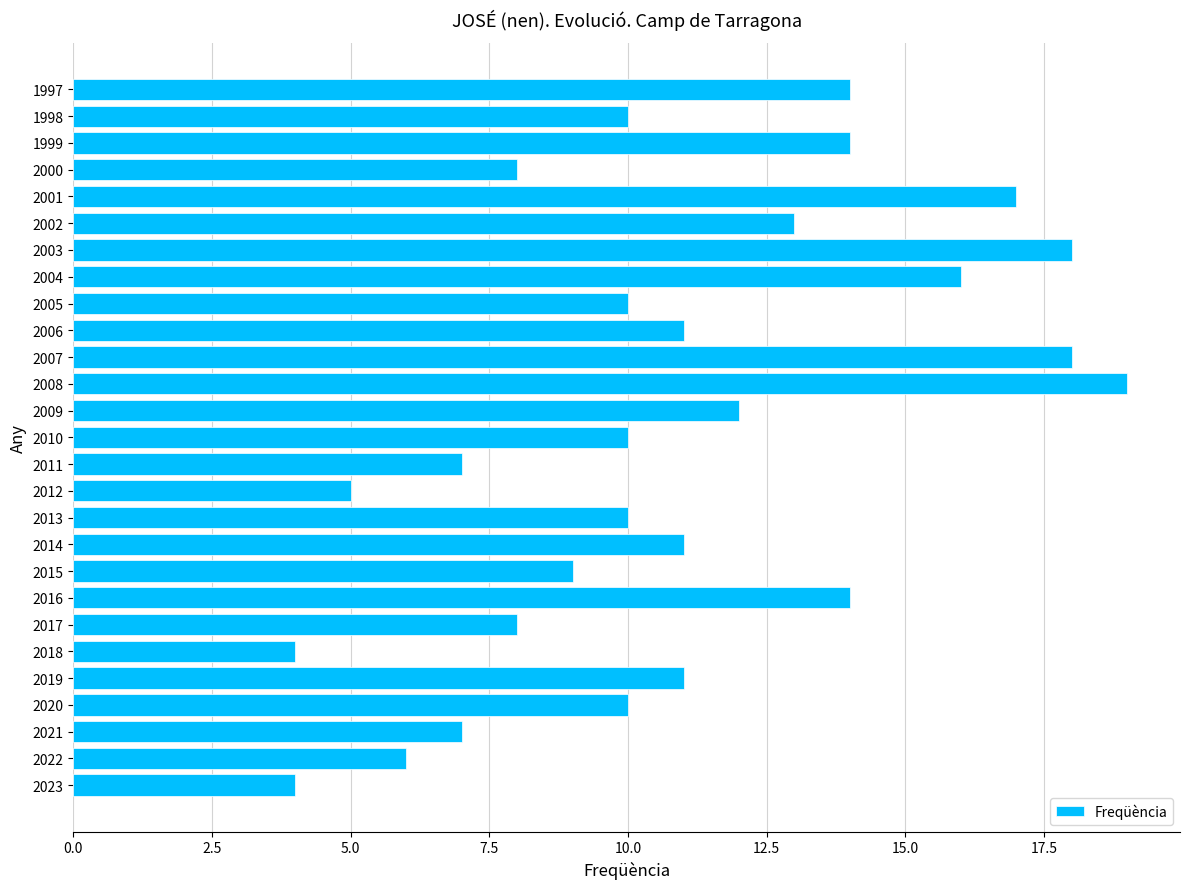

What is the change in value from 2017 to 2004?

+8